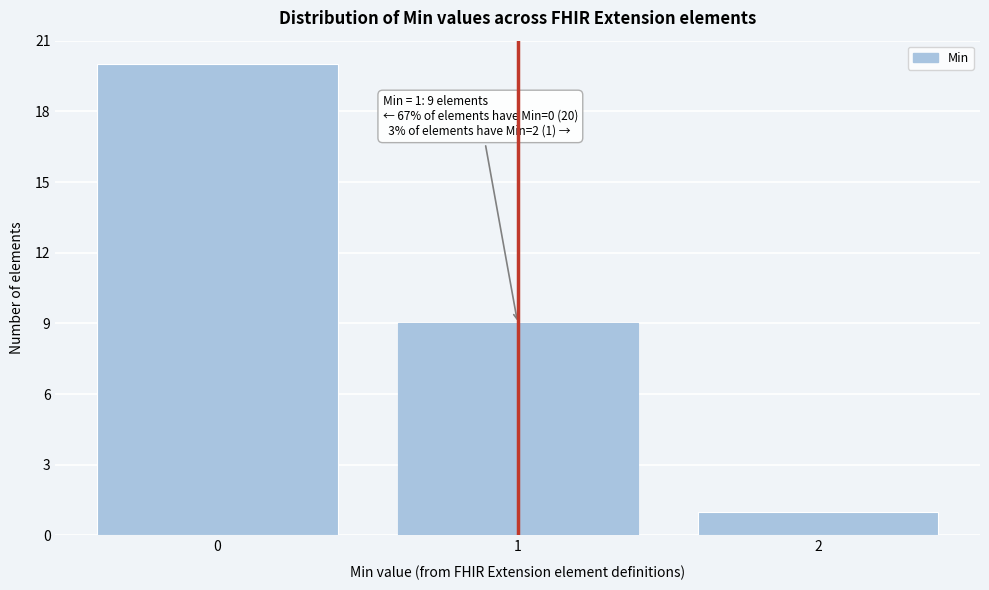

Which range on the x-axis has the tallest bar?

-0.5 to 0.5